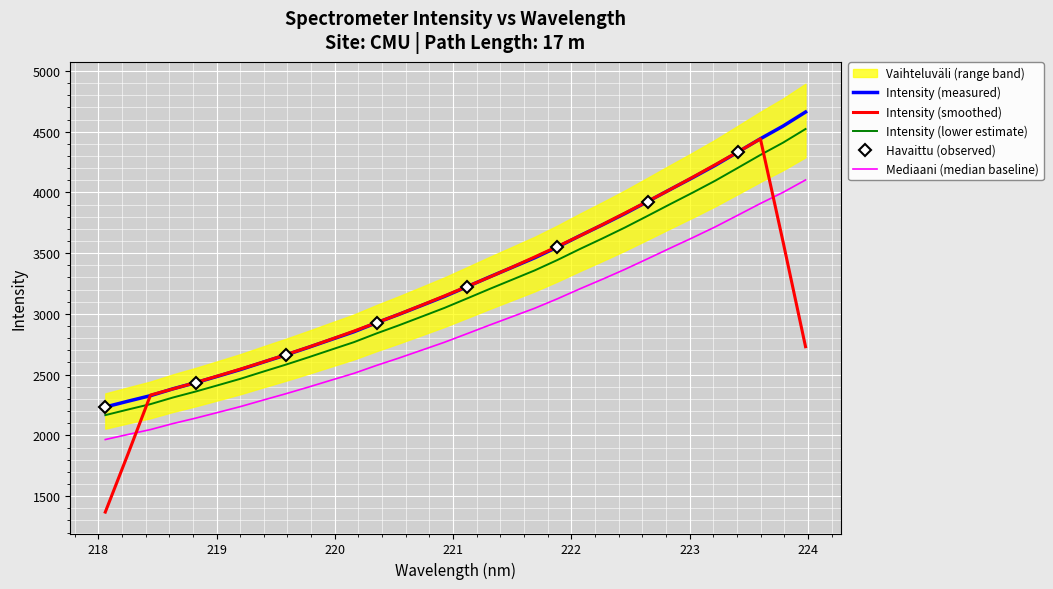

Is this an area chart (filled region under the line)?

No